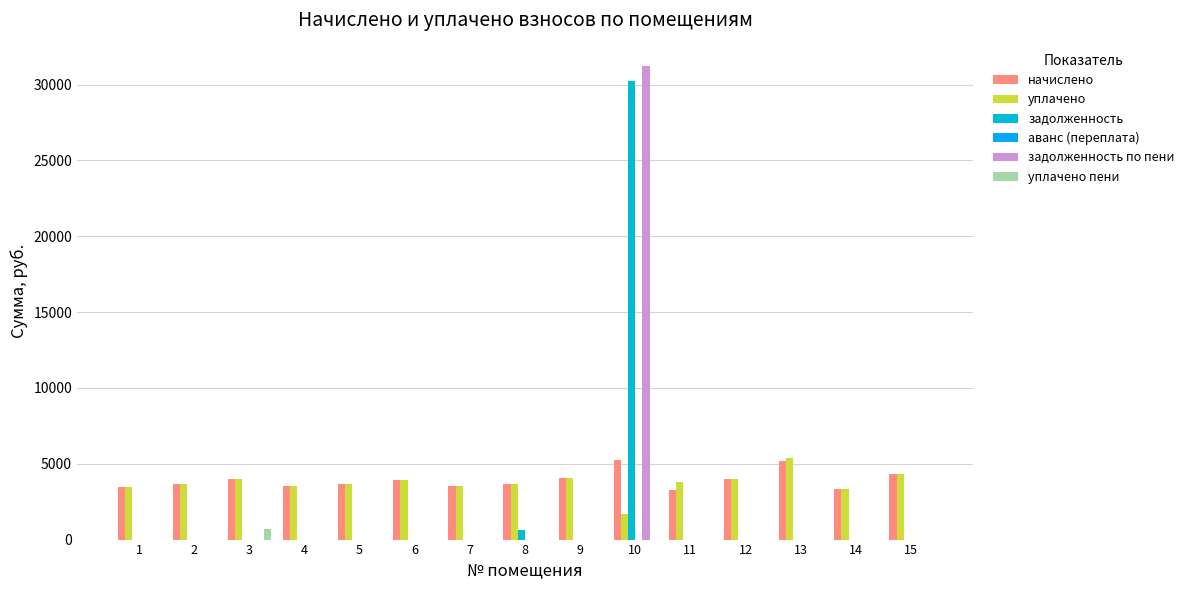

Does the chart contain stacked bars?

No